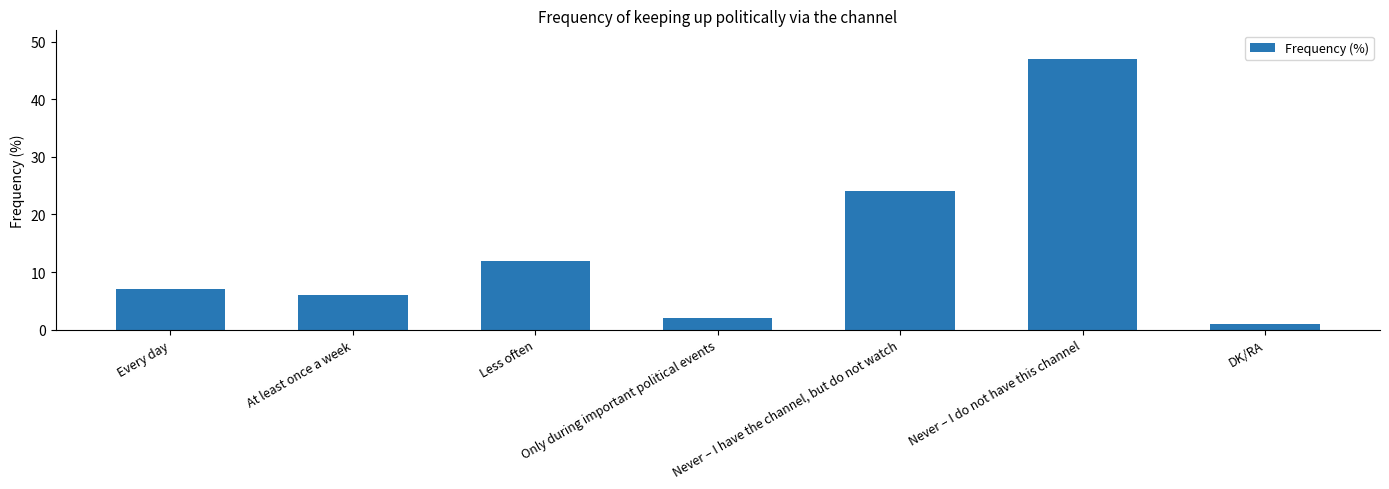

What is the label of the 4th bar from the right?

Only during important political events